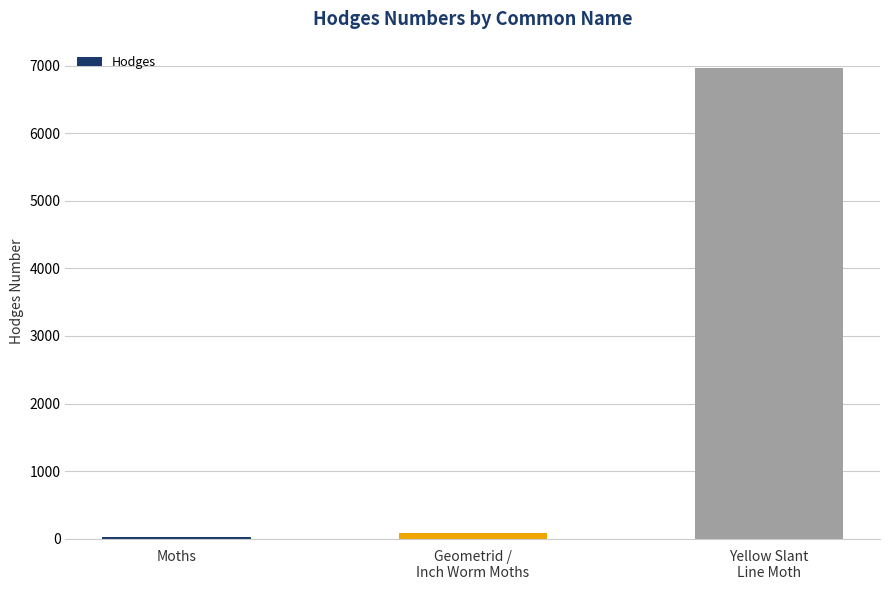

How many bars are there in total?

3